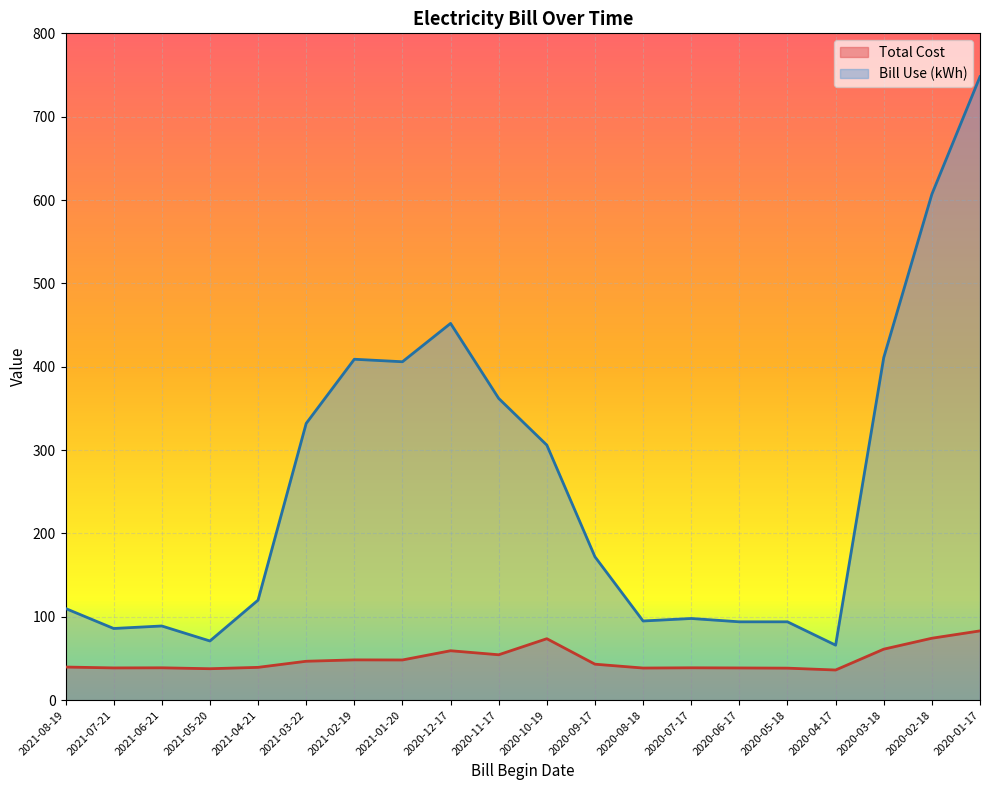

True or false: Bill Use and Total Cost intersect in this chart.

False